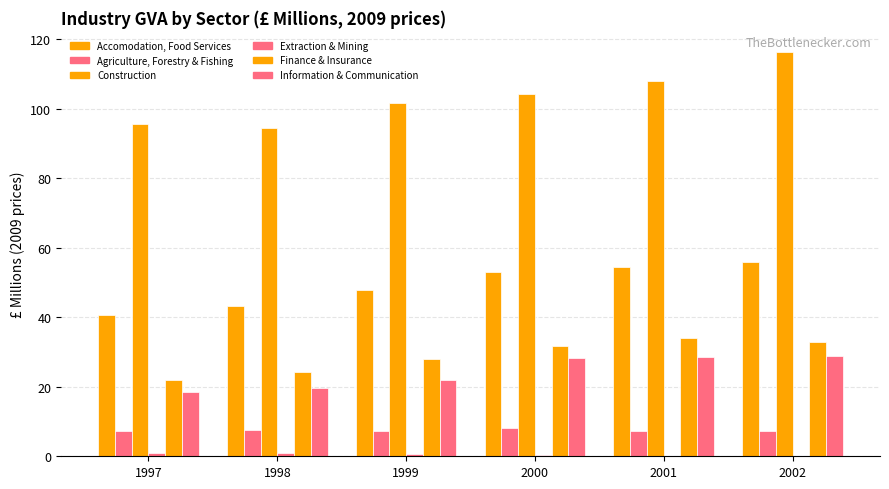

The Information & Communication series shows 28.2 at 2000. True or false?

True